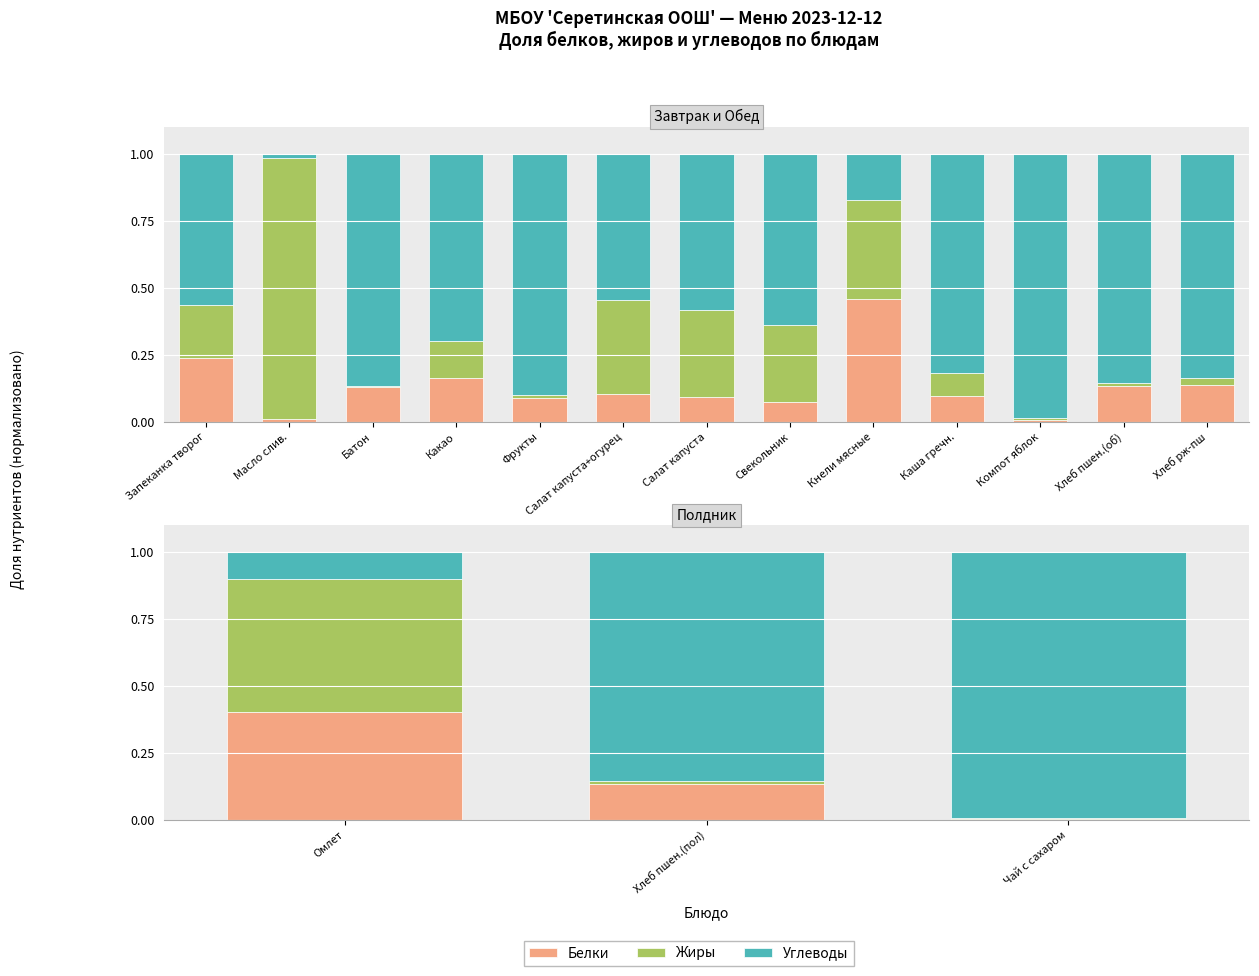

What is the label of the 3rd bar from the left?

Чай с сахаром